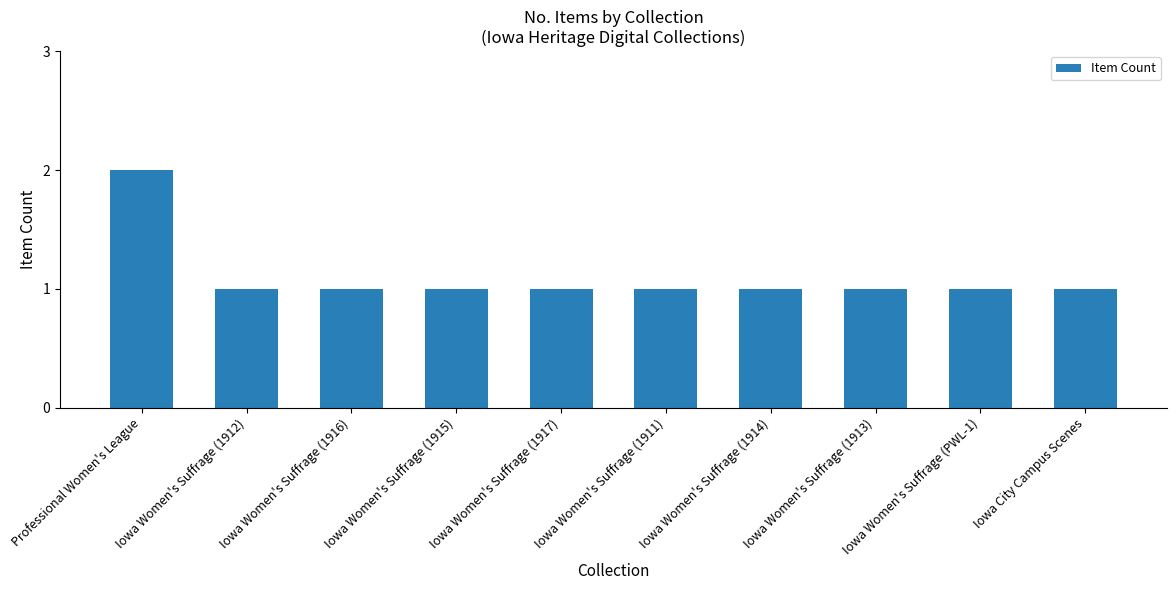

What position from the left is Iowa Women's Suffrage (1914)?

7